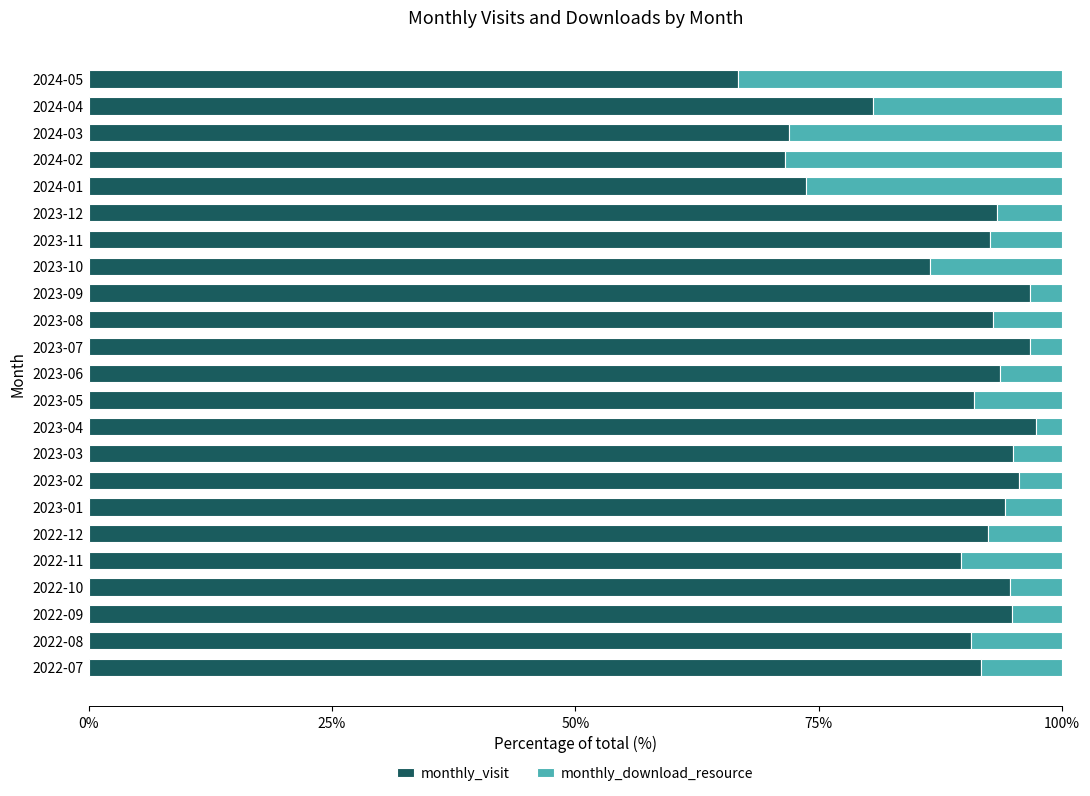

Where is monthly_visit nearest to the value 82?

2024-04